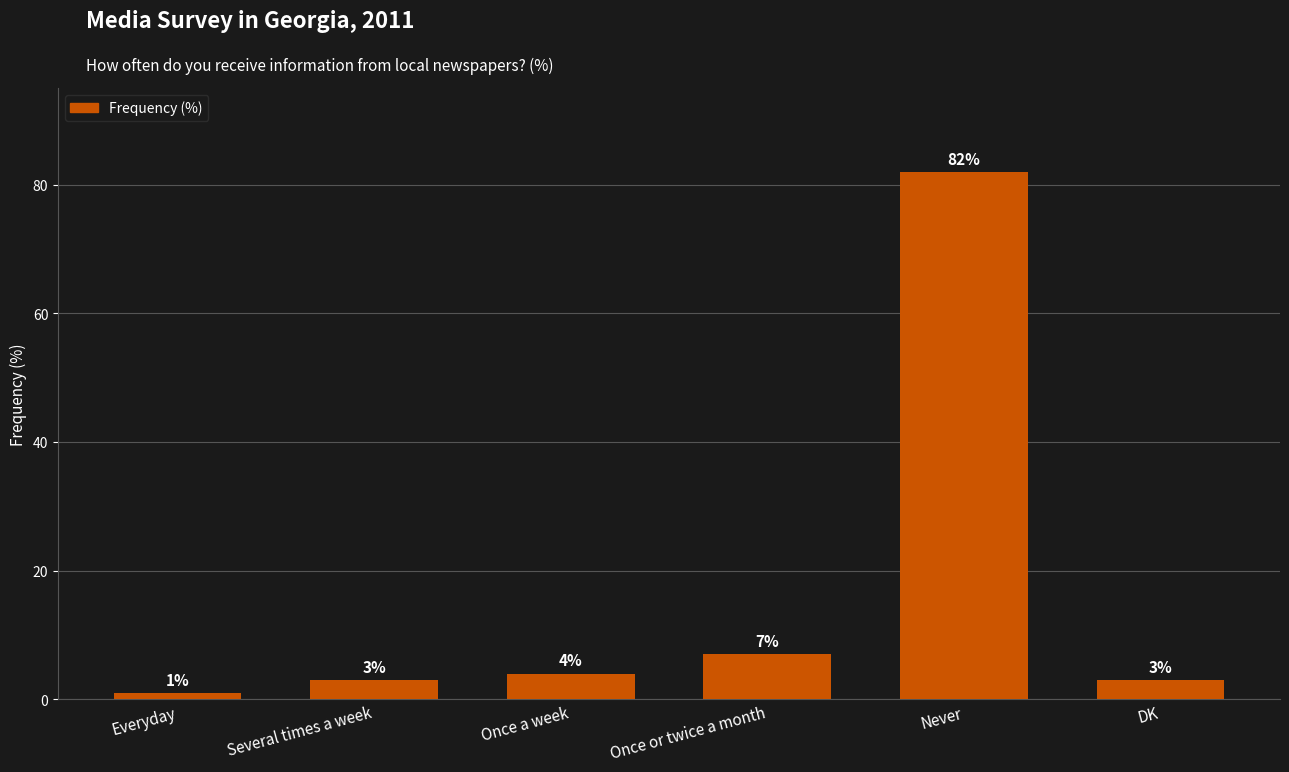

What is the minimum value shown in the chart?

1